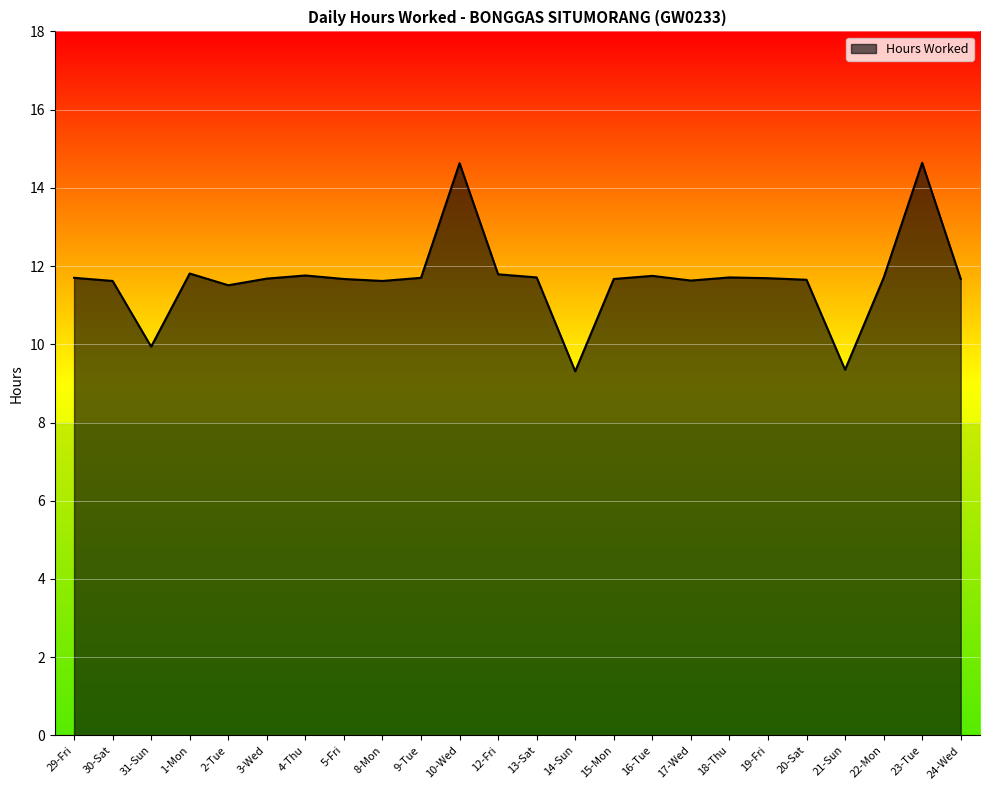

What is the minimum value shown in the chart?

9.3